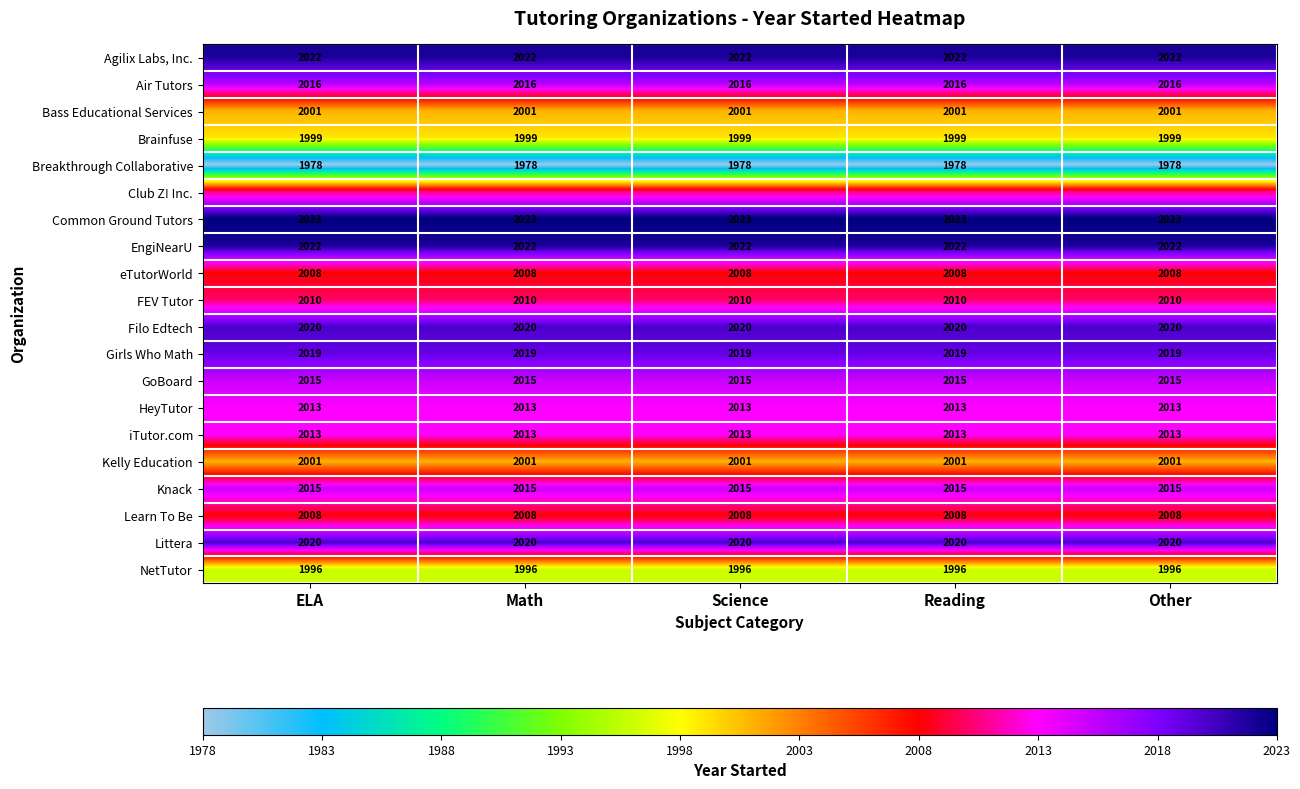

Is the value of Learn To Be at Math greater than the value of HeyTutor at ELA?

No